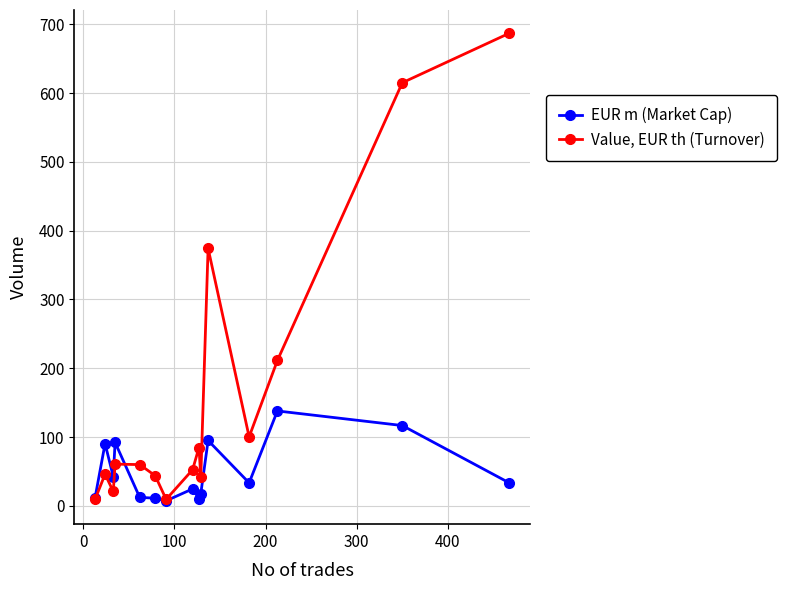

What is the maximum value for EUR m (Market Cap)?

137.9